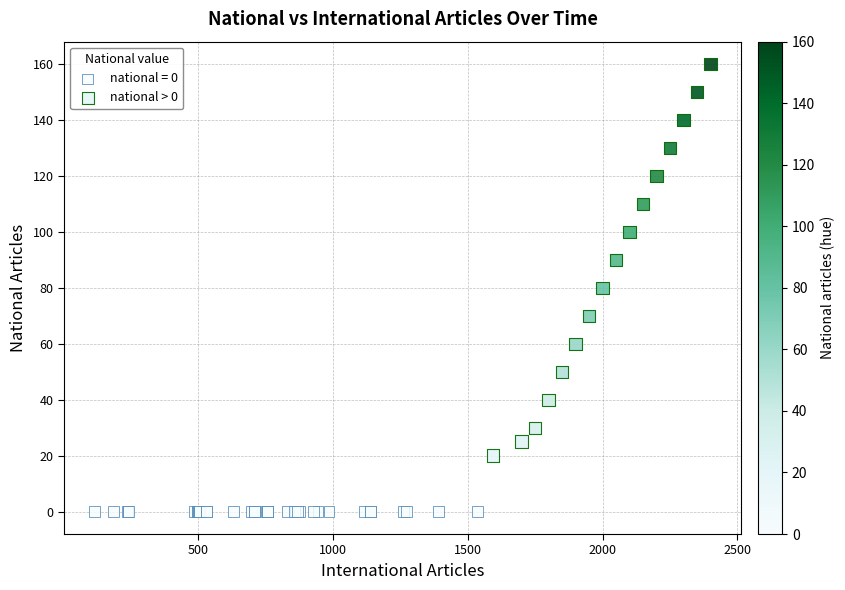

Which series contains the lowest Y value?

national = 0